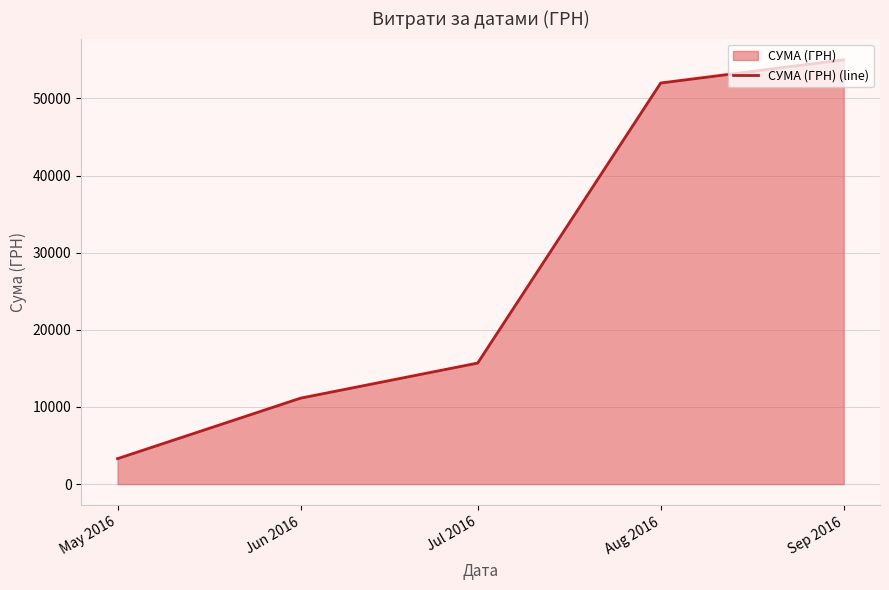

At which category does the chart reach its peak across all series?

Sep 2016